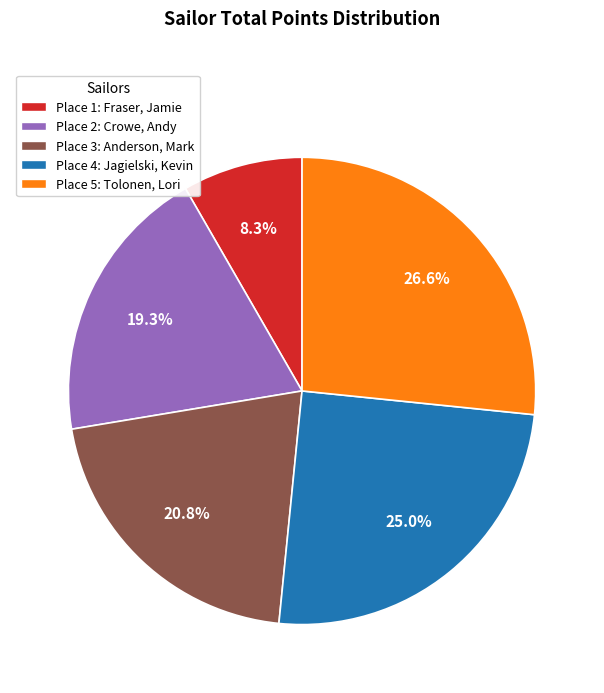

Rank the categories by value from highest to lowest.

Place 5: Tolonen, Lori, Place 4: Jagielski, Kevin, Place 3: Anderson, Mark, Place 2: Crowe, Andy, Place 1: Fraser, Jamie